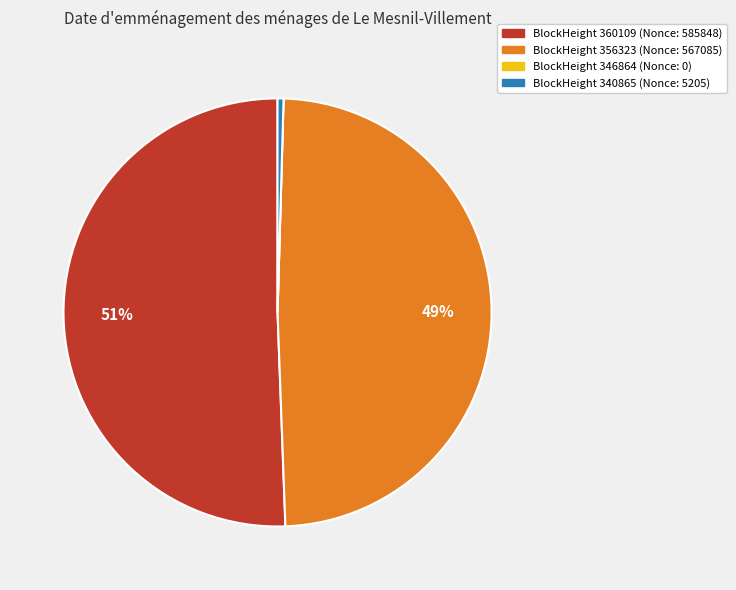

To the nearest percent, what is the difference between the largest and smallest slice percentages?

51%